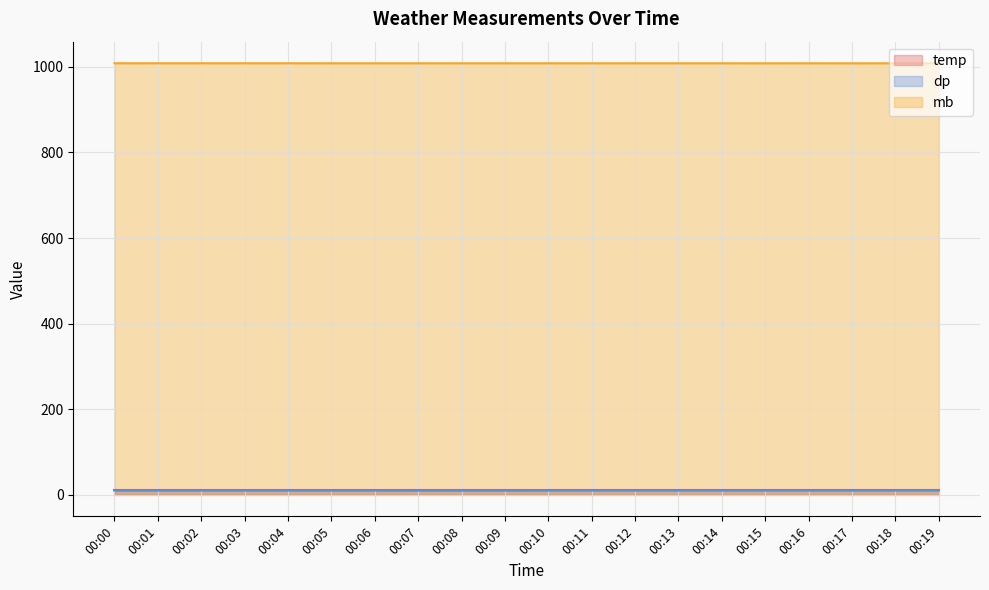

What is the value of the mb point at the 19th from the left?

1008.3